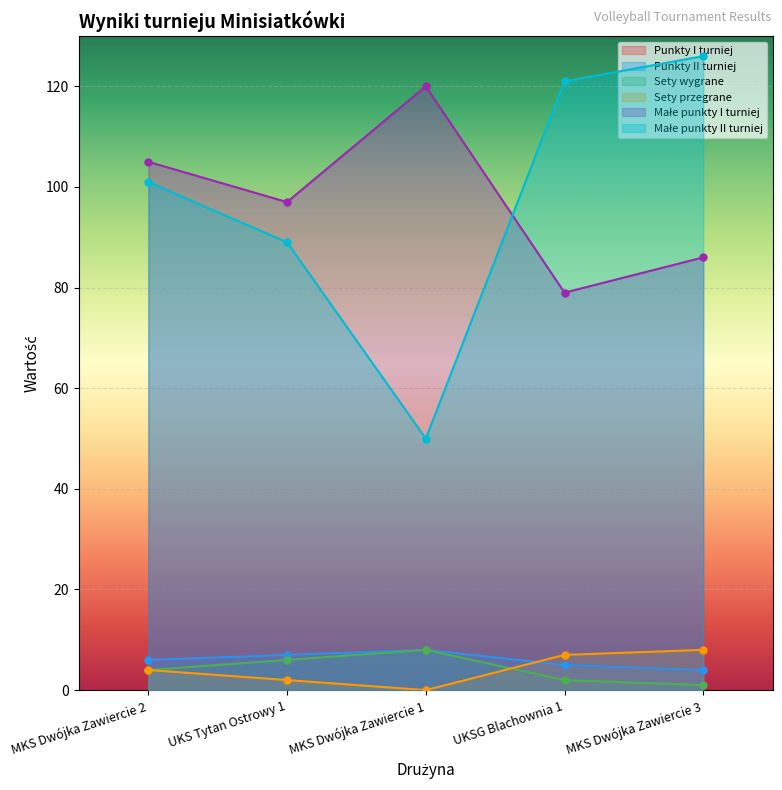

What is the average value of the Punkty II turniej series?

6